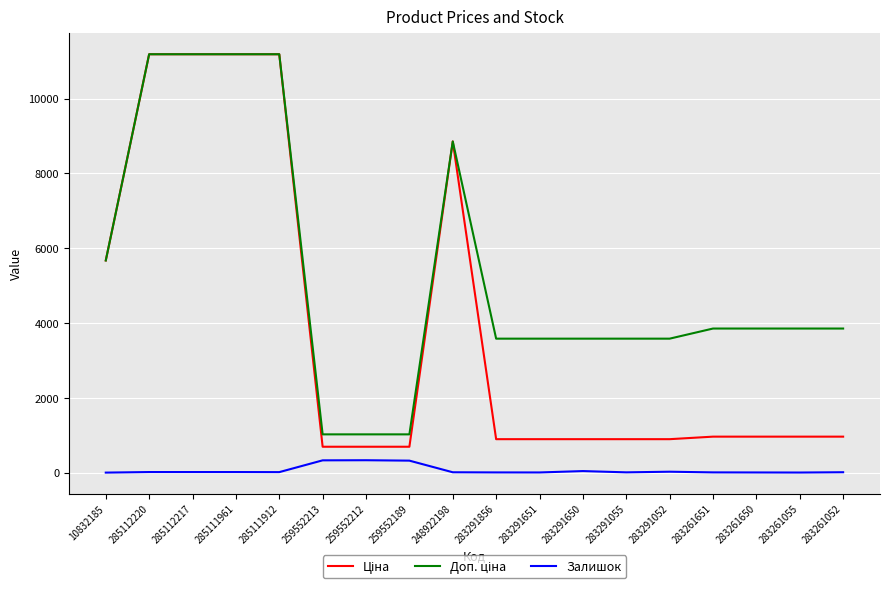

How many lines are shown in the chart?

3